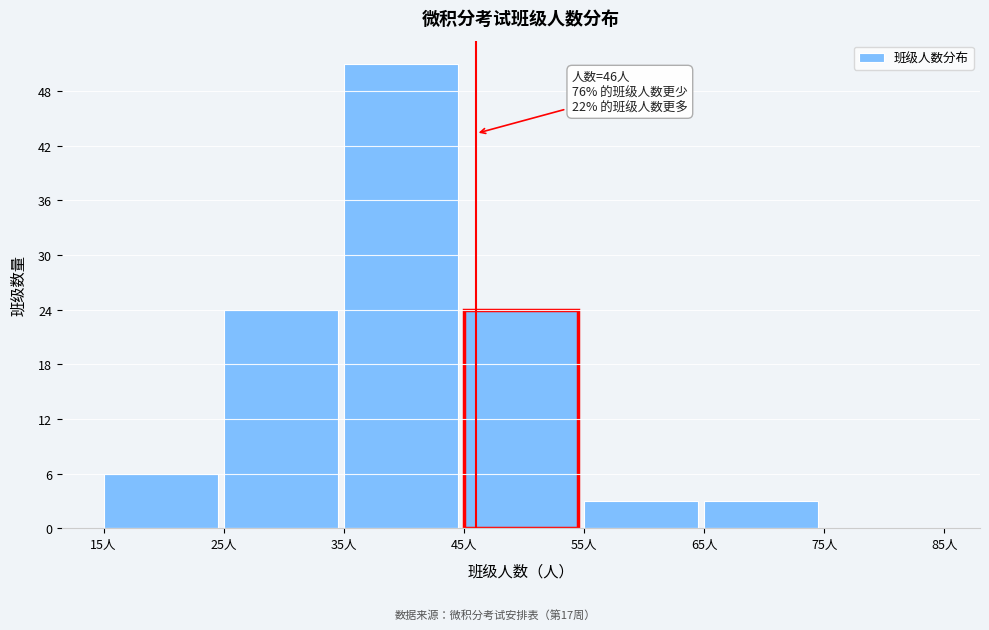

Which range on the x-axis has the tallest bar?

35 to 45